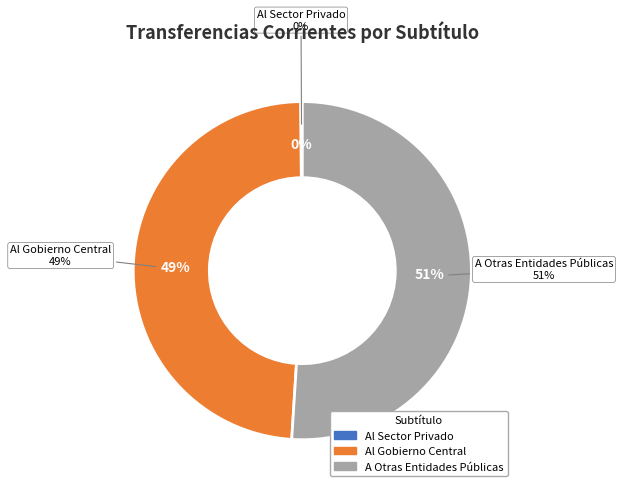

Which slice is the smallest?

Al Sector Privado